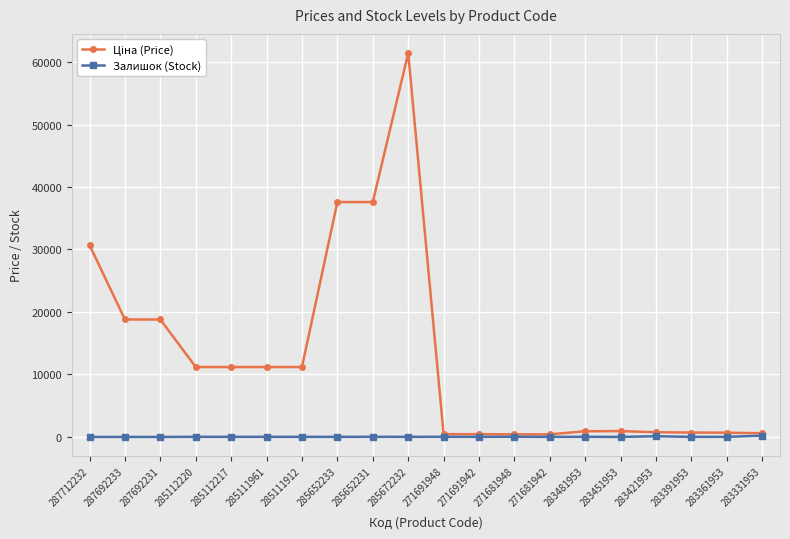

What is the maximum value shown in the chart?

61434.3